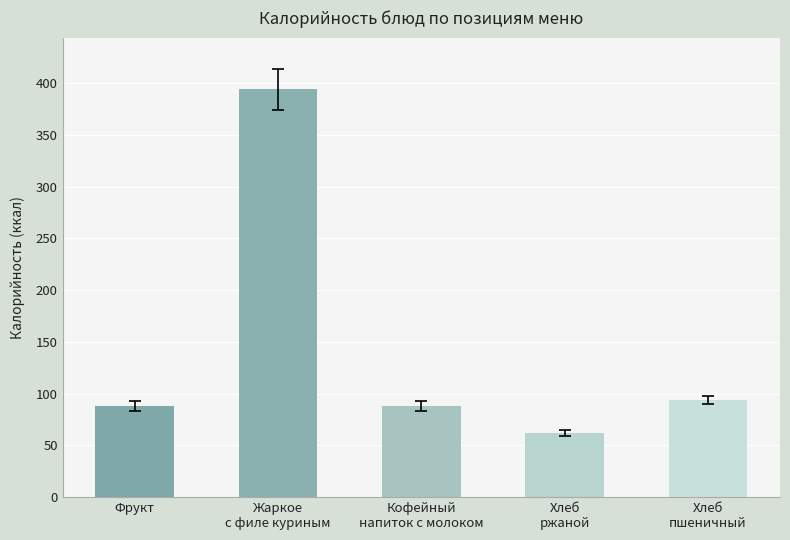

Is it true that the value at Фрукт is 155.3?

False